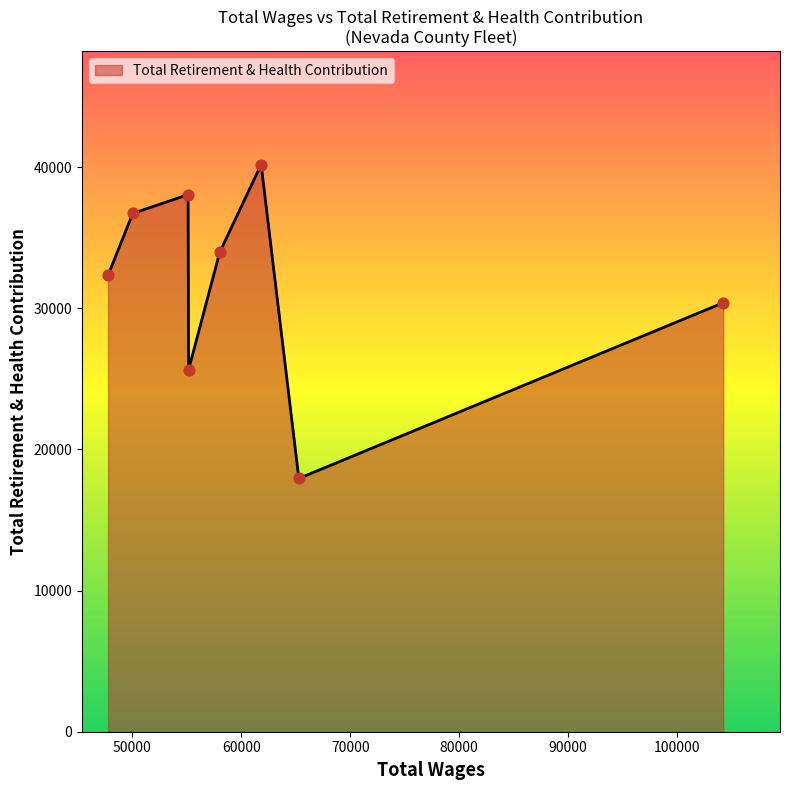

What is the difference between the maximum and minimum values?

22240